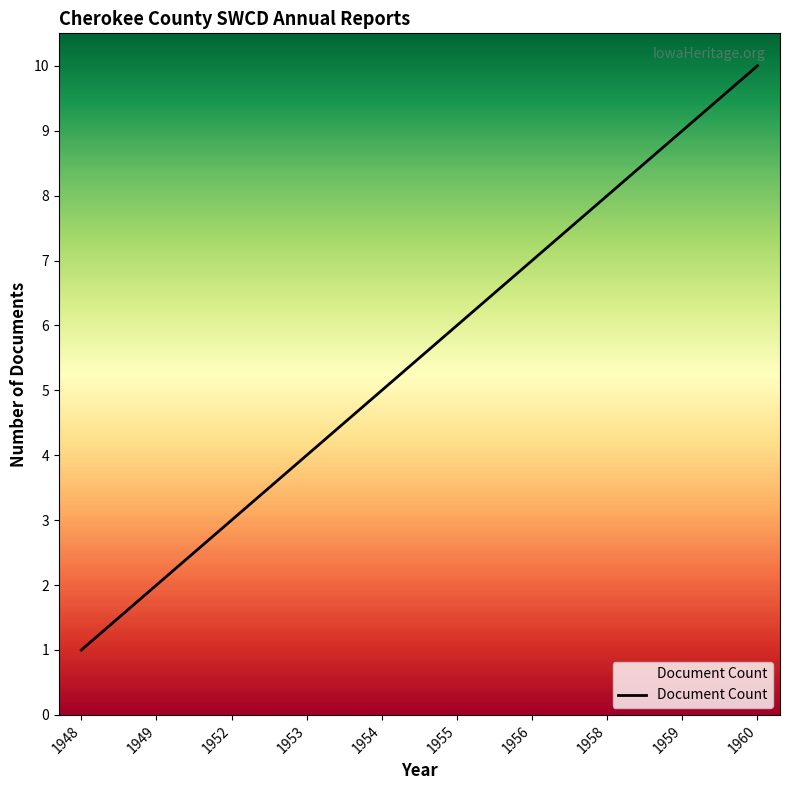

Count the values in the range 3 to 8.

6